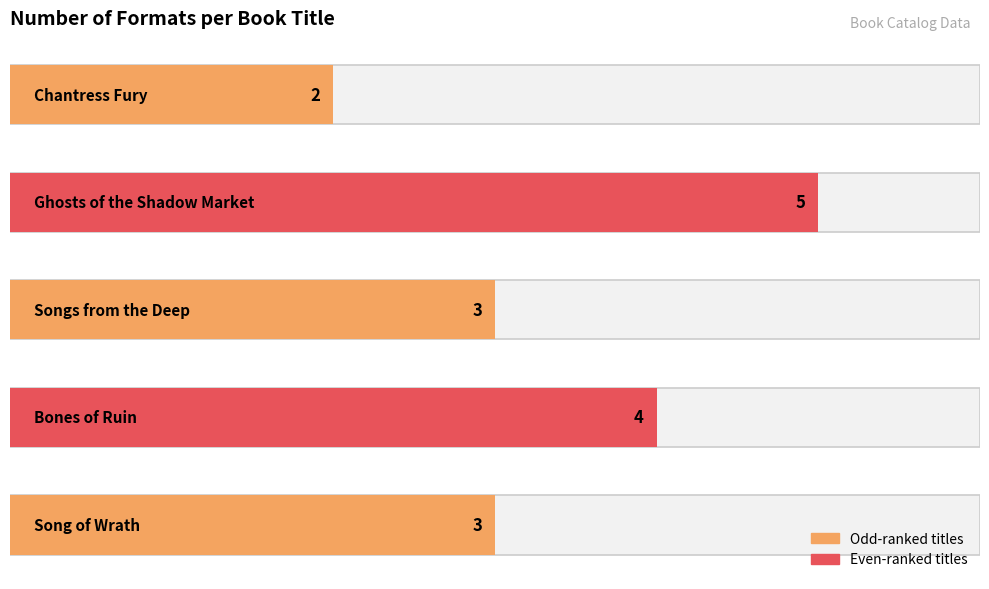

What is the smallest value displayed?

2